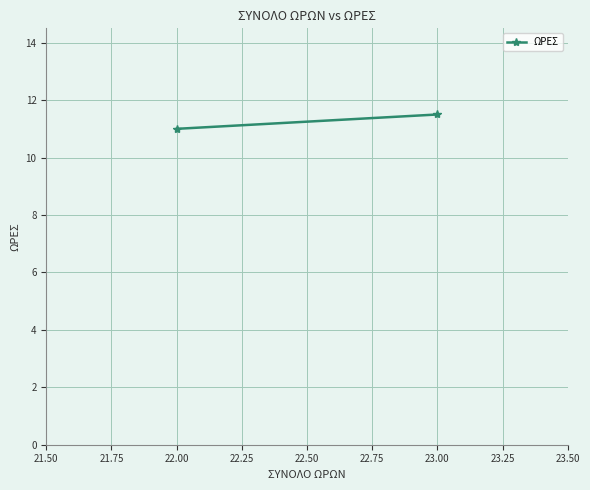

What is the difference between the maximum and minimum values?

0.5